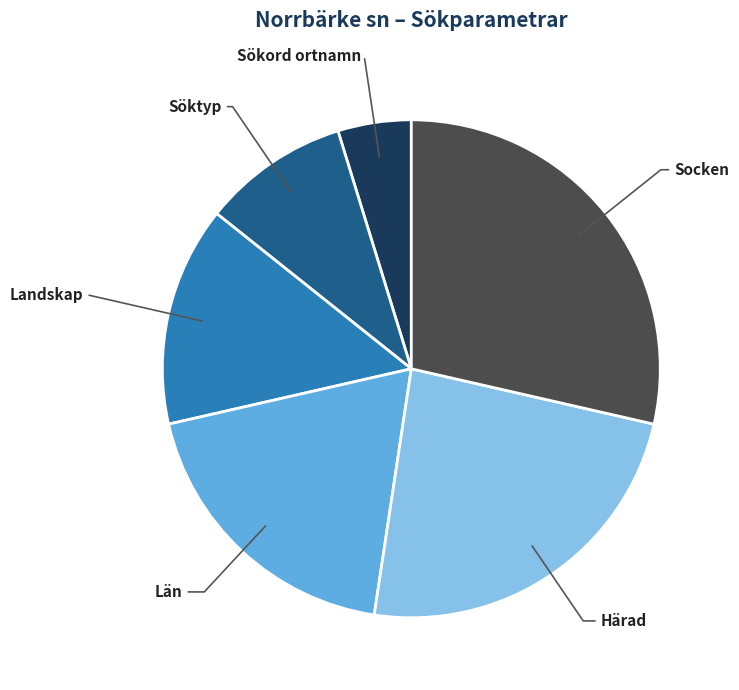

Is there any slice that represents more than half of the pie?

No